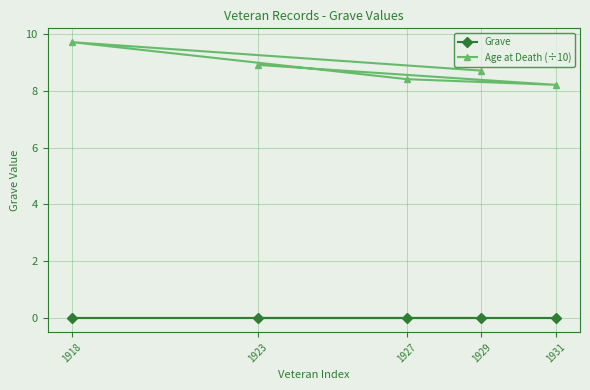

Is the value of Grave at 1927 greater than the value of Age at Death (÷10) at 1929?

No